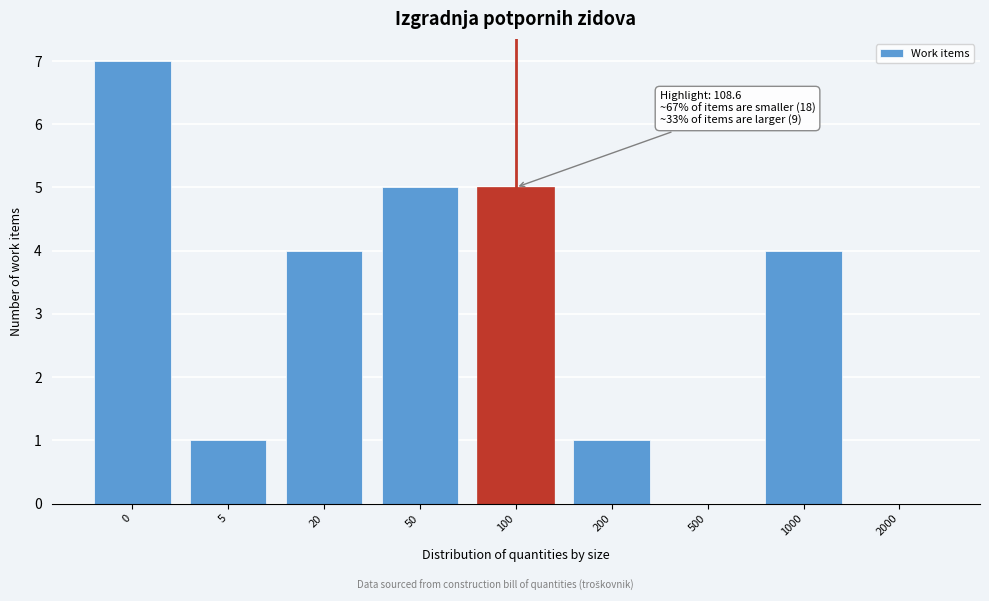

Reading right to left, list all the values displayed in this chart.

2000=0	1000=4	500=0	200=1	100=5	50=5	20=4	5=1	0=7